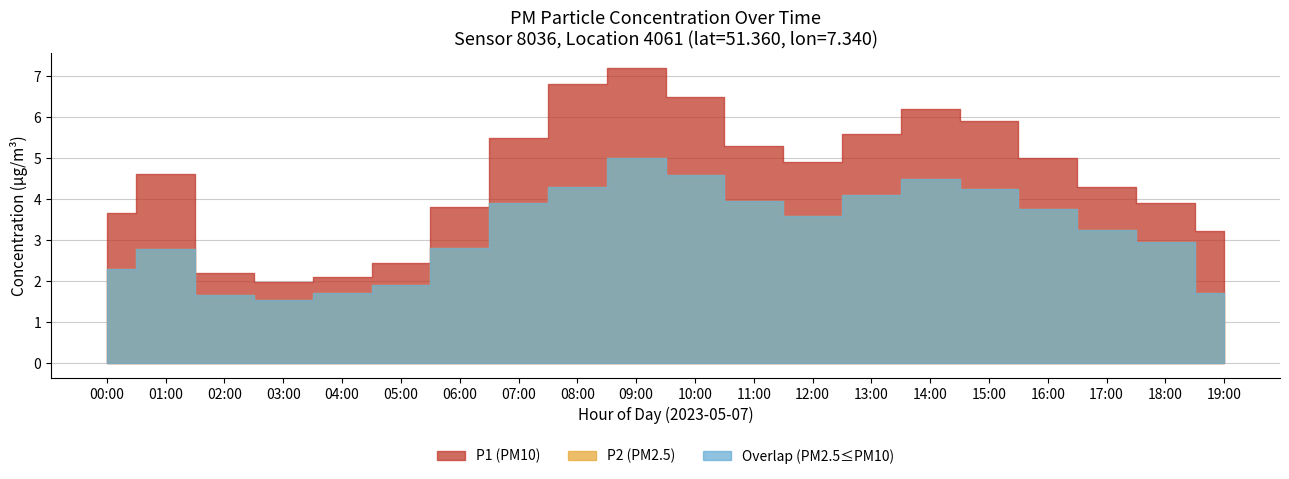

What is the label of the 1st point from the right?

19:00